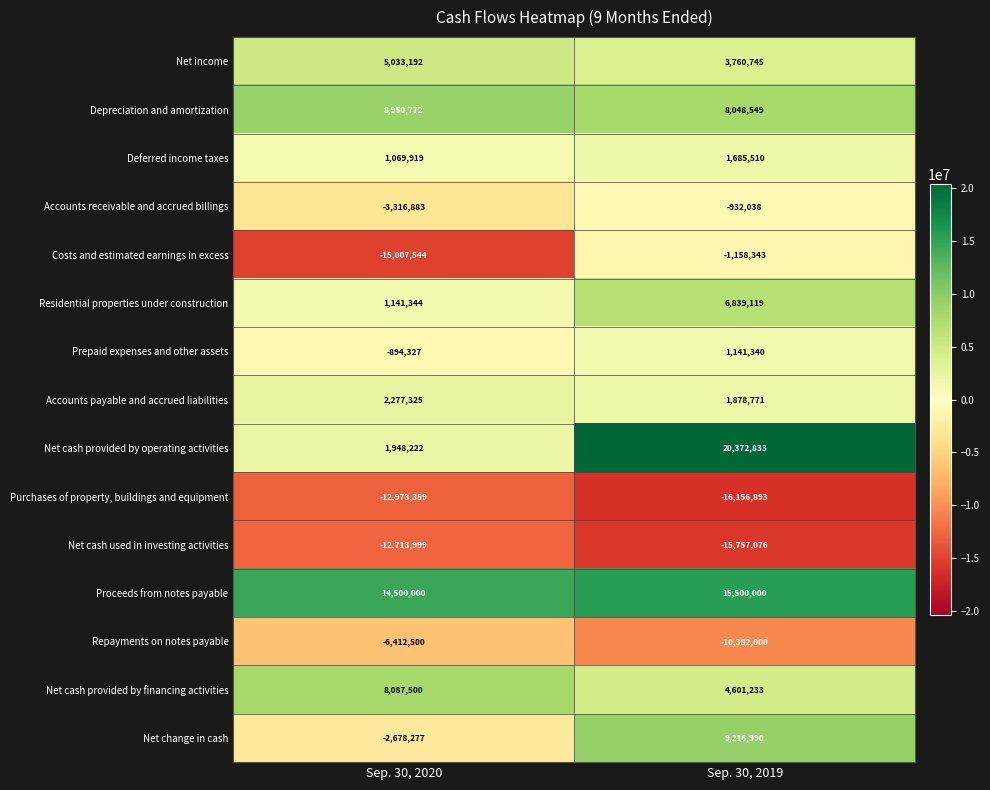

What is the sum of all Costs and estimated earnings in excess values?

-16165887